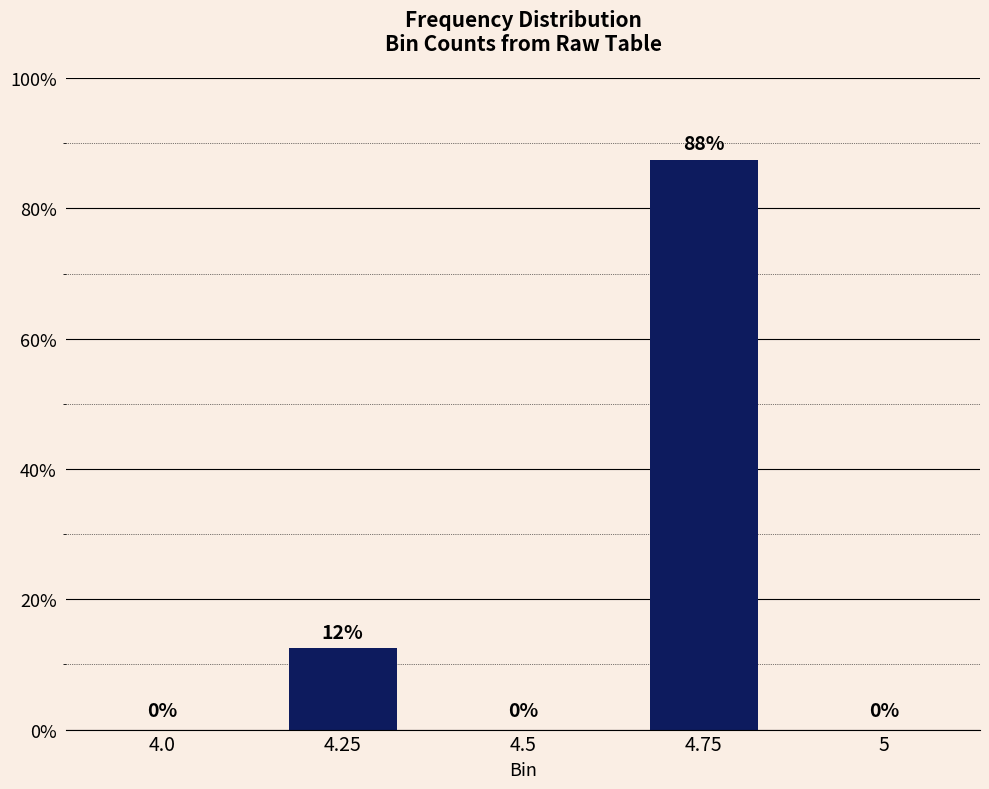

How many positive values are there?

2